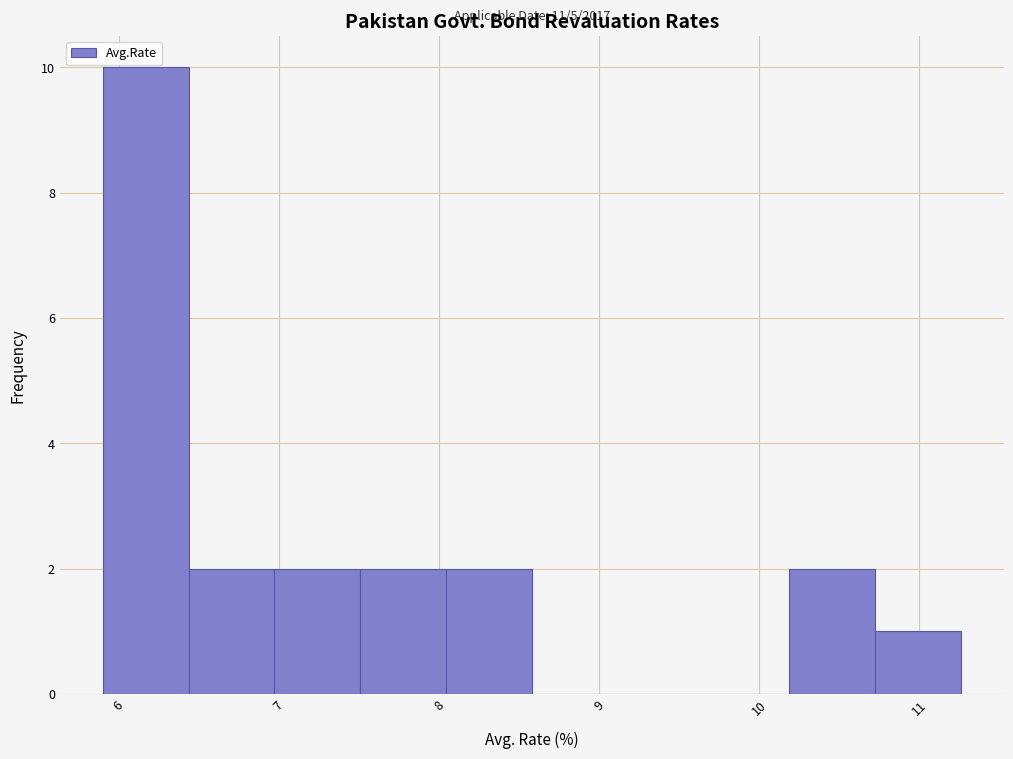

Over which range of the x-axis is the bar tallest?

5.9 to 6.4